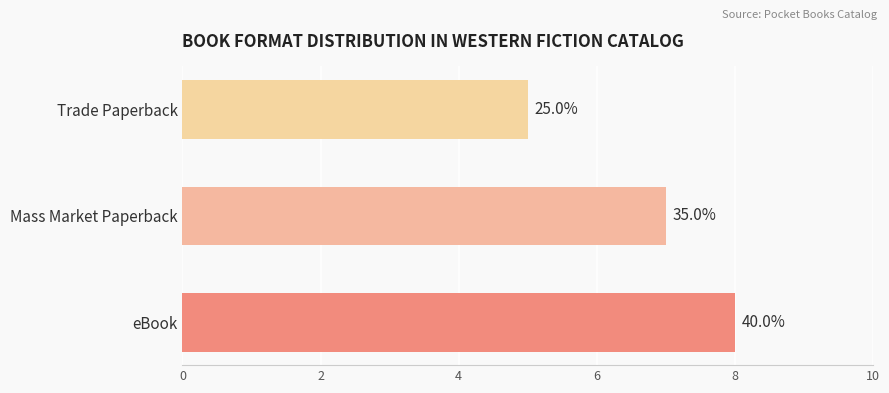

How many bars are there in total?

3